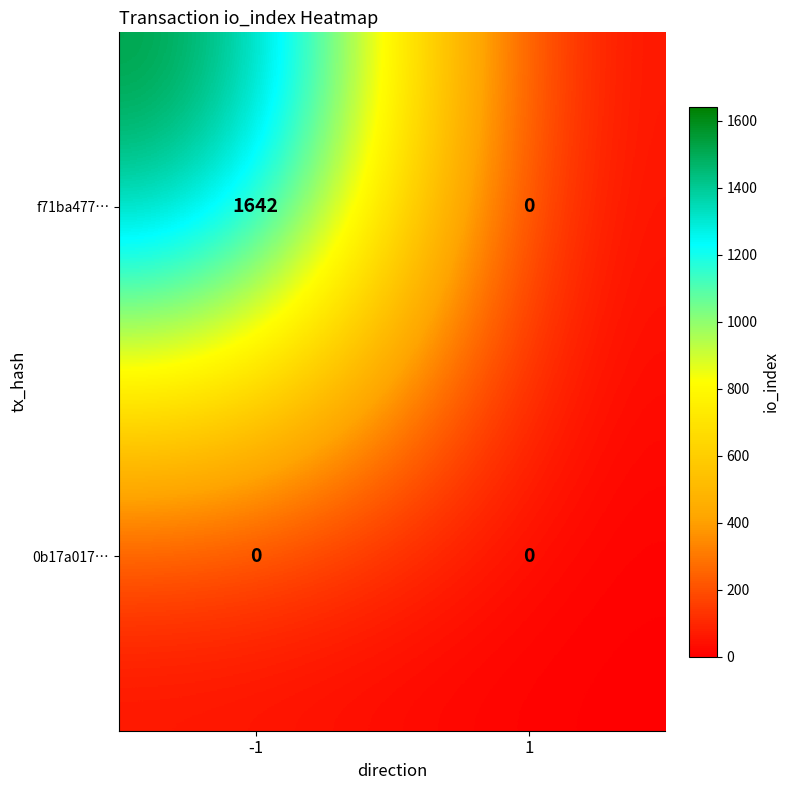

Which series has the largest total across all categories?

f71ba477…